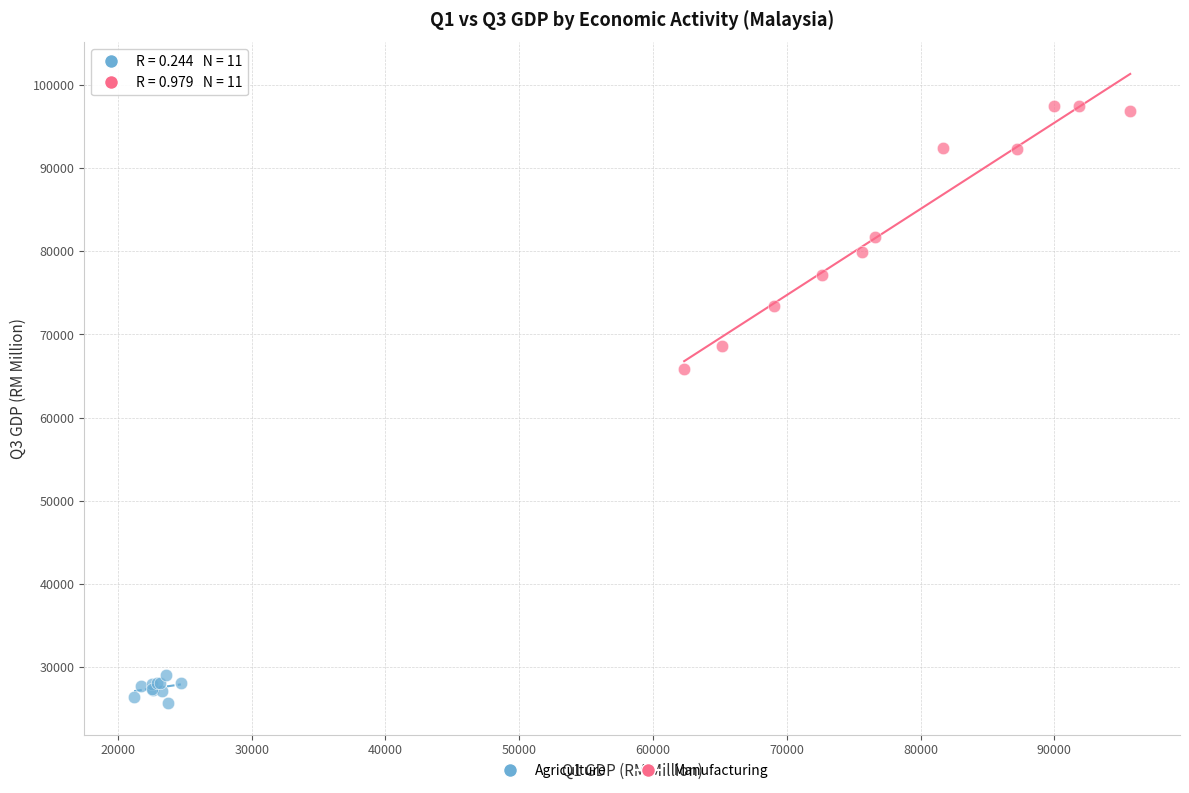

Which series reaches the minimum Y coordinate?

Agriculture